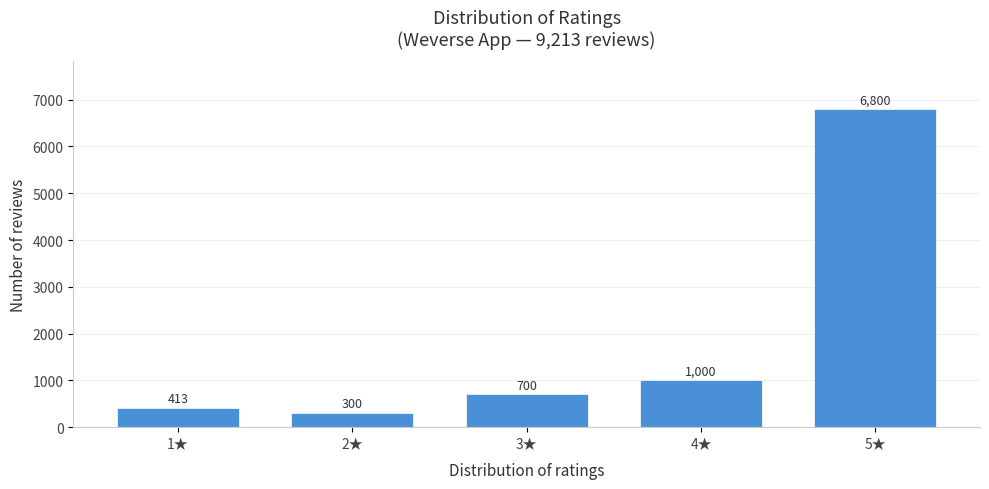

Reading left to right, list all the values displayed in this chart.

1★=413	2★=300	3★=700	4★=1000	5★=6800